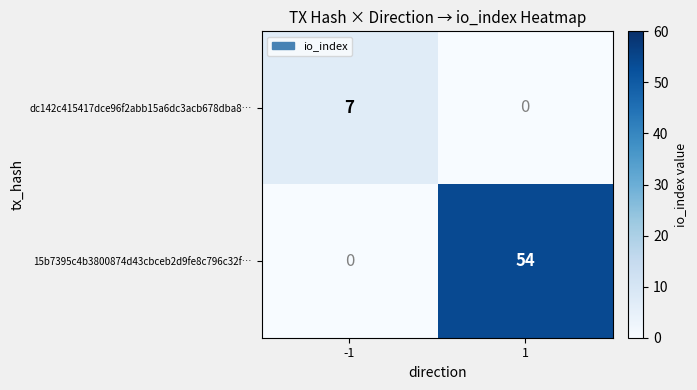

Reading right to left, extract all data points from this chart.

dc142c415417dce96f2abb15a6dc3acb678dba8…: 1=0	-1=7
15b7395c4b3800874d43cbceb2d9fe8c796c32f…: 1=54	-1=0